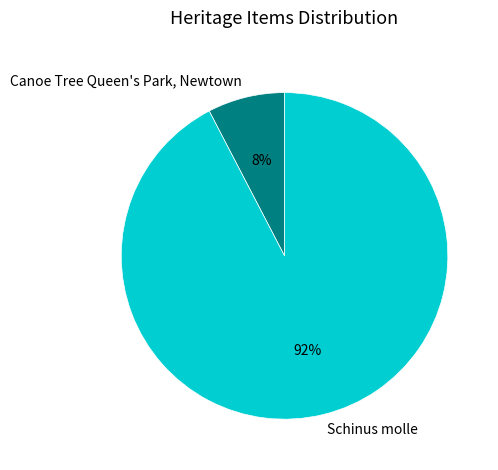

Which category has the biggest portion of the pie?

Schinus molle